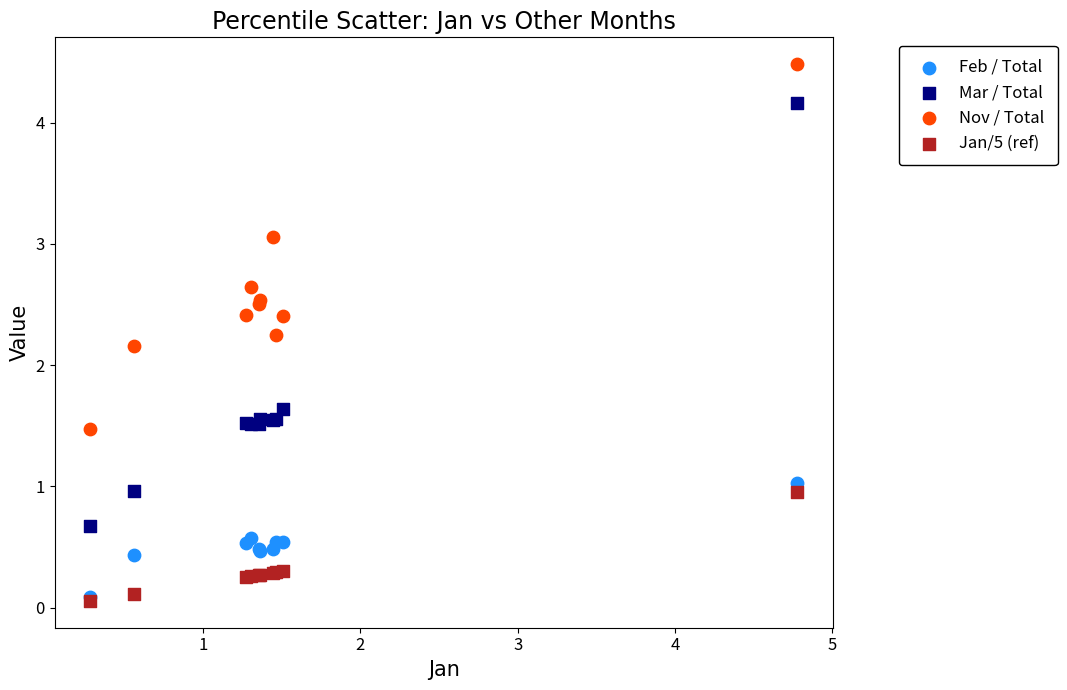

Across all series, what Y value is closest to 2?

2.2